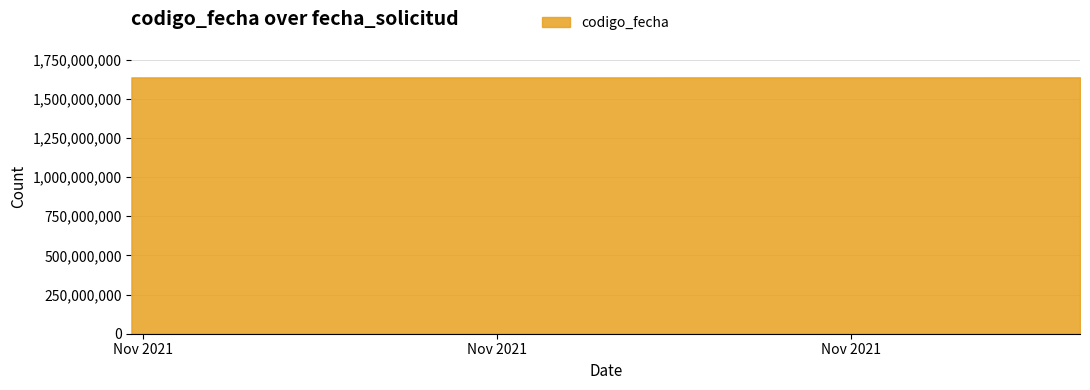

What is the sum of all values?

4909909590